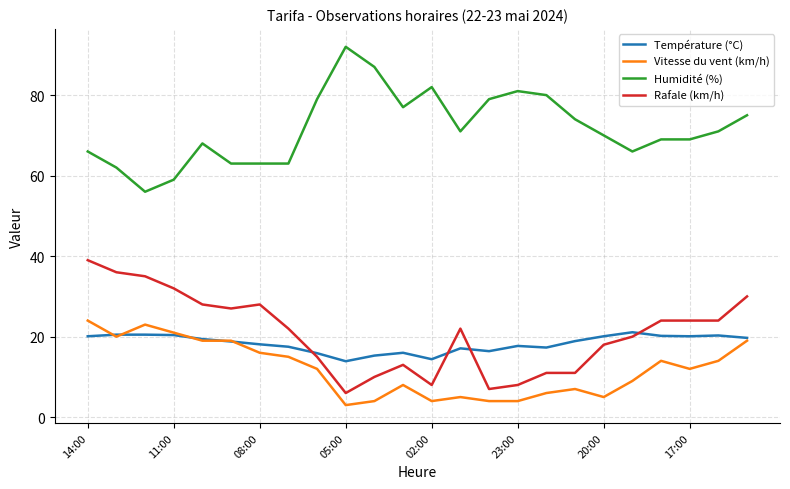

Which series has the largest total across all categories?

Humidité (%)